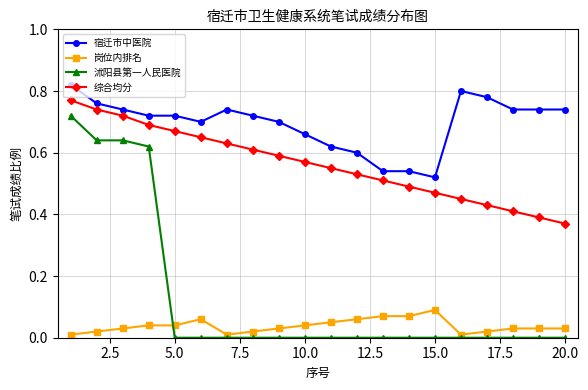

Which series has the widest spread of values?

沭阳县第一人民医院